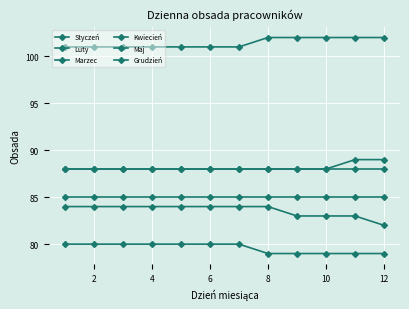

What is the value of the Marzec point at the 2nd from the left?

85